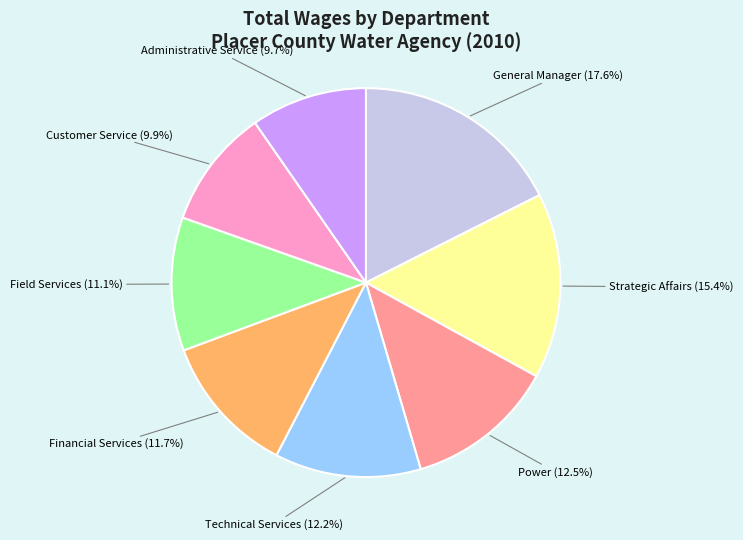

To the nearest percent, what is the combined percentage of Administrative Service and Strategic Affairs?

25%